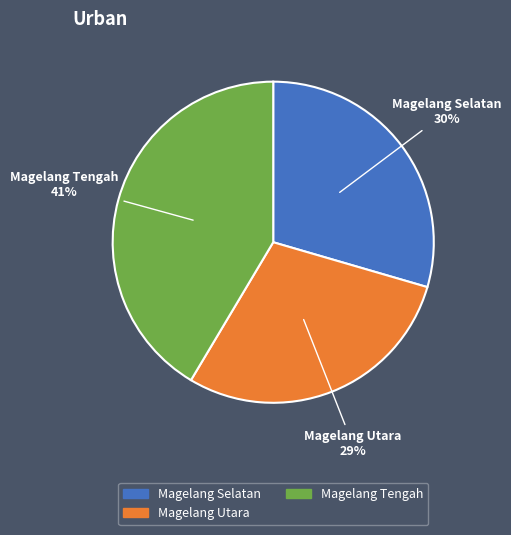

To the nearest percent, what is the average slice percentage?

33%